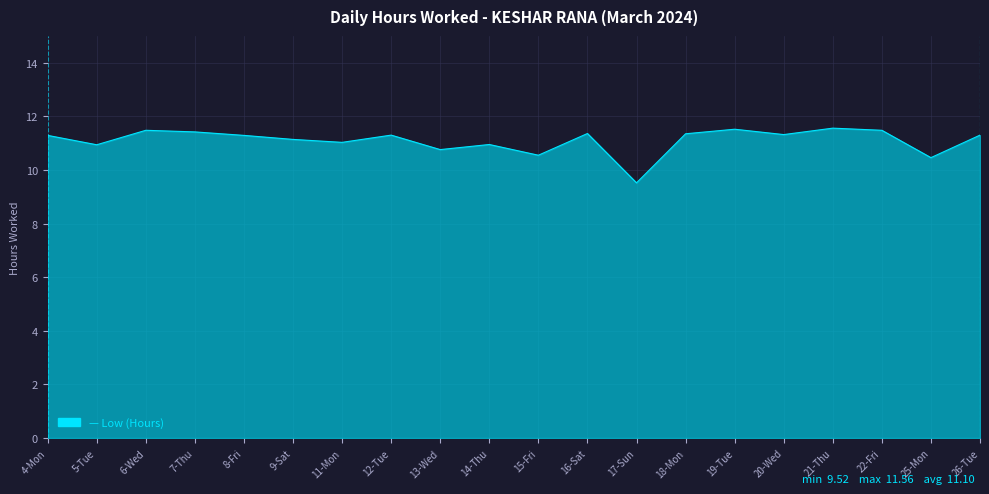

True or false: the data shows 17.5 at 13-Wed.

False